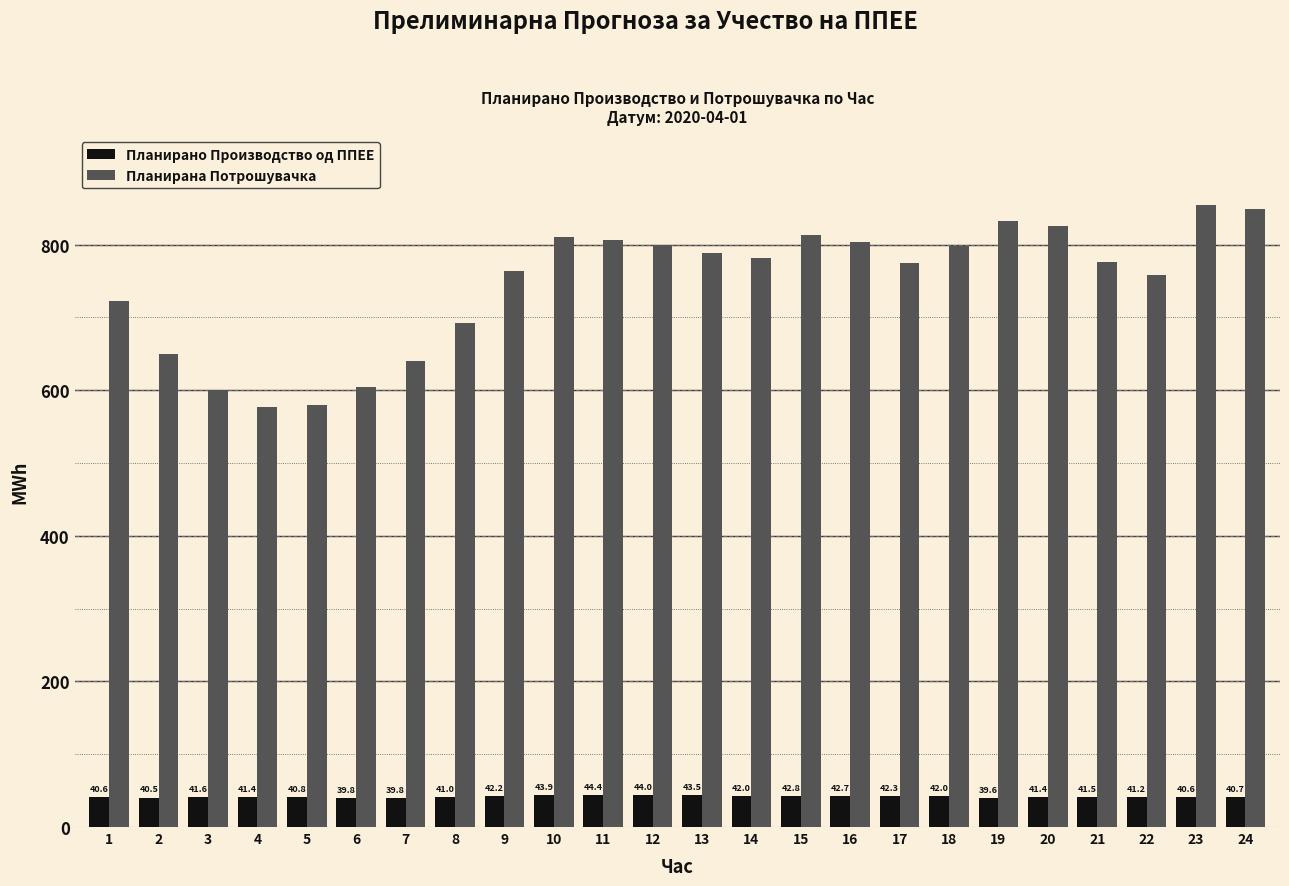

What is the lowest value of the Планирана Потрошувачка series?

577.6